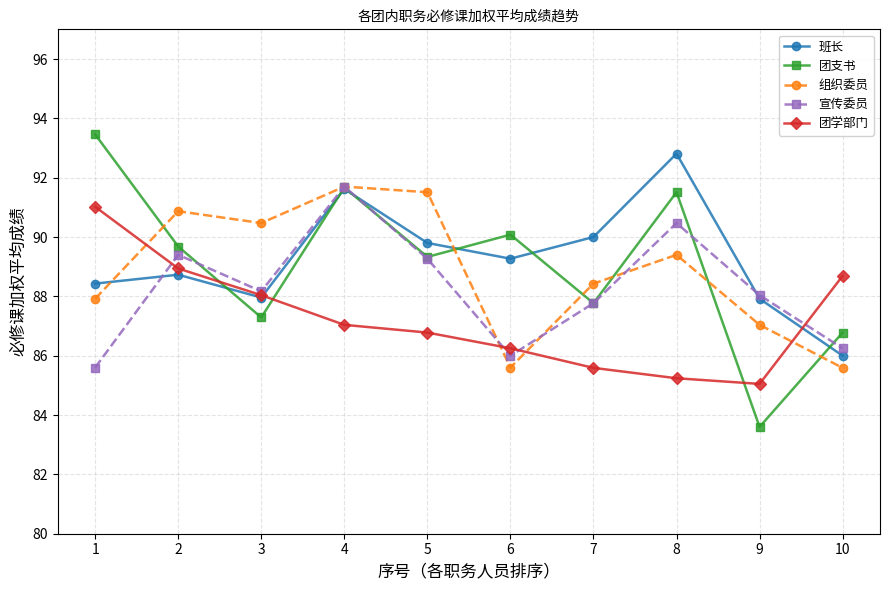

How many values in the 班长 series are below 89?

5